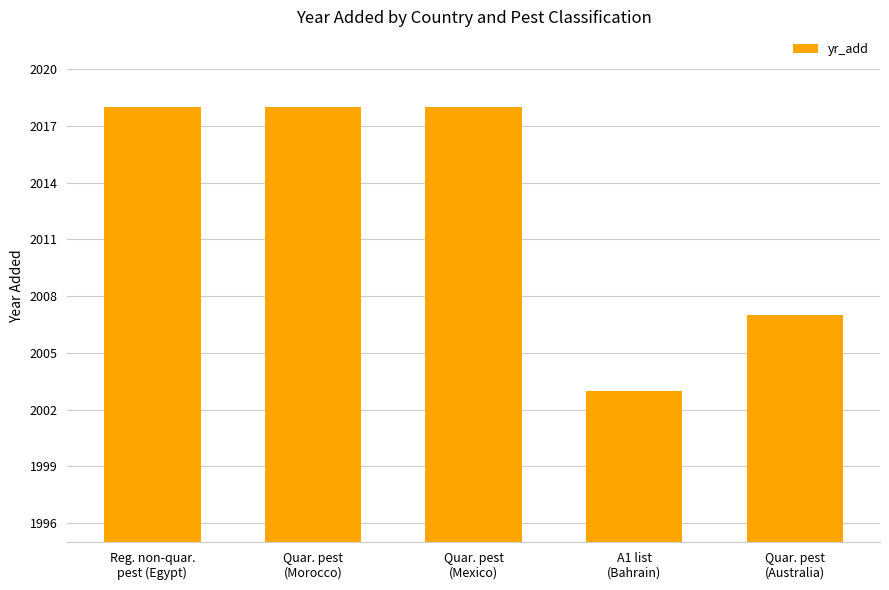

Reading right to left, transcribe all the data shown in this chart.

Quar. pest
(Australia)=2007	A1 list
(Bahrain)=2003	Quar. pest
(Mexico)=2018	Quar. pest
(Morocco)=2018	Reg. non-quar.
pest (Egypt)=2018